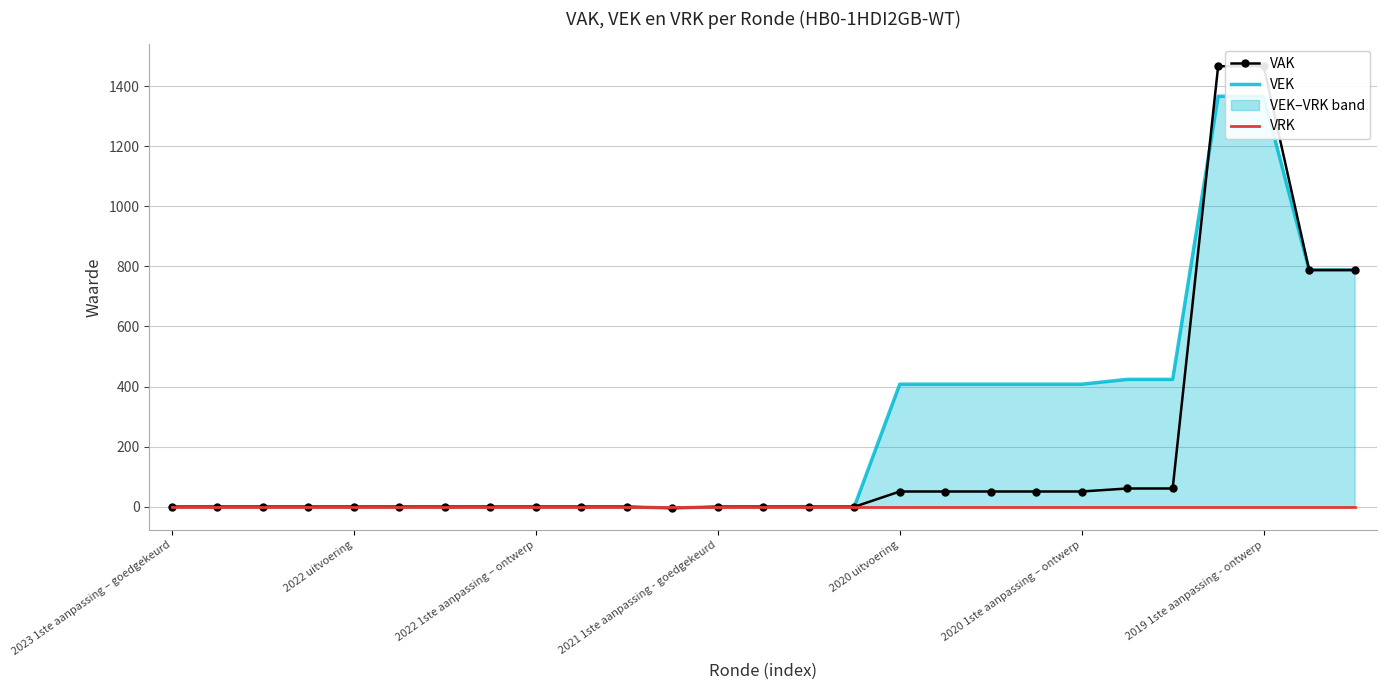

After their last crossing, which series has the higher values: VEK or VAK?

VAK